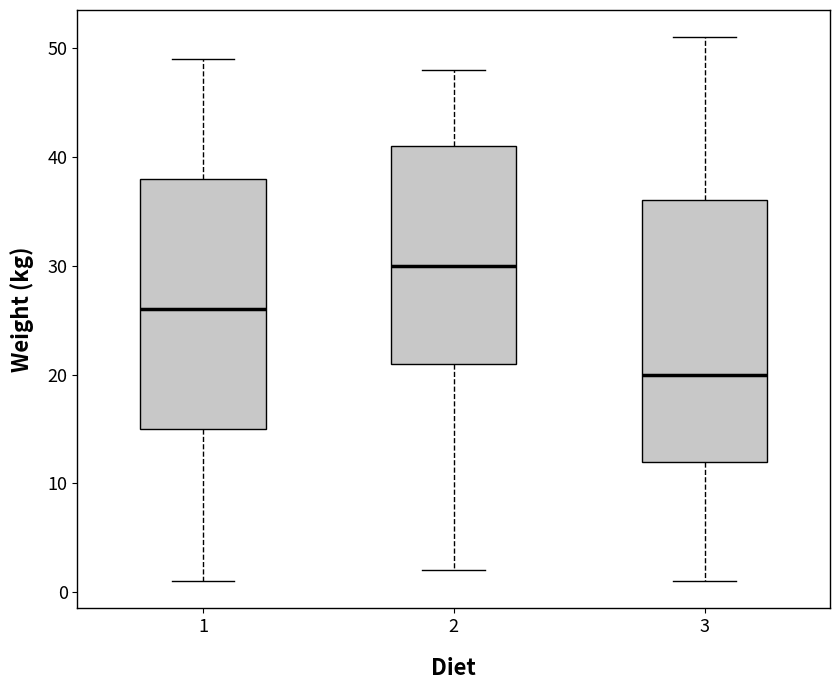

Where is the lower edge of the box at x = 2 on the y-axis? The values are not printed on the chart, so give them approximately, as read against the axis.

21